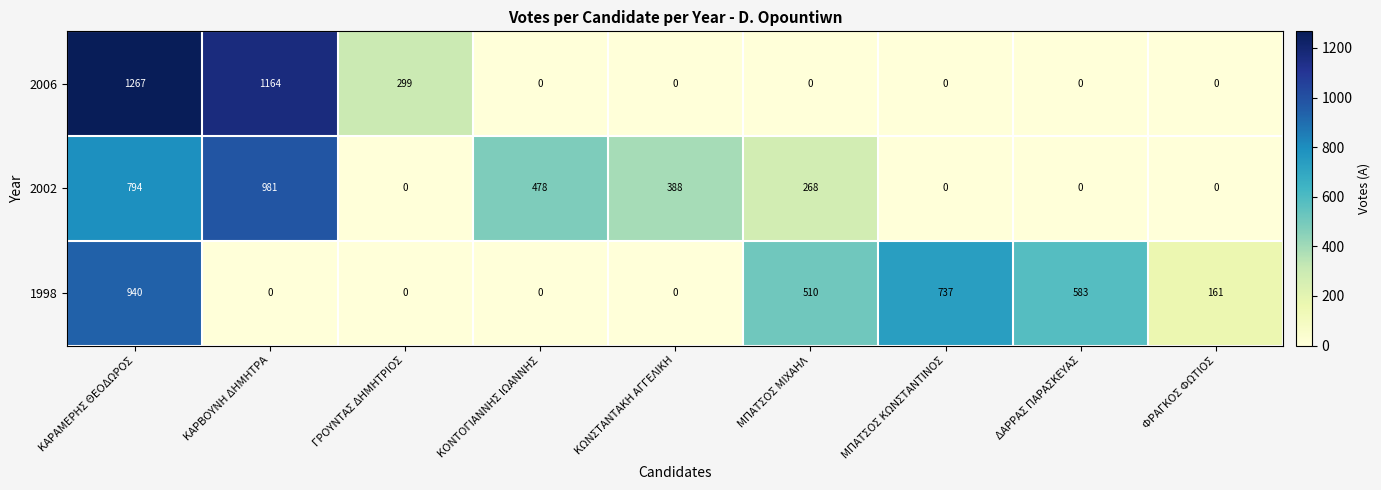

Is it true that 2002 equals 0 at ΦΡΑΓΚΟΣ ΦΩΤΙΟΣ?

True